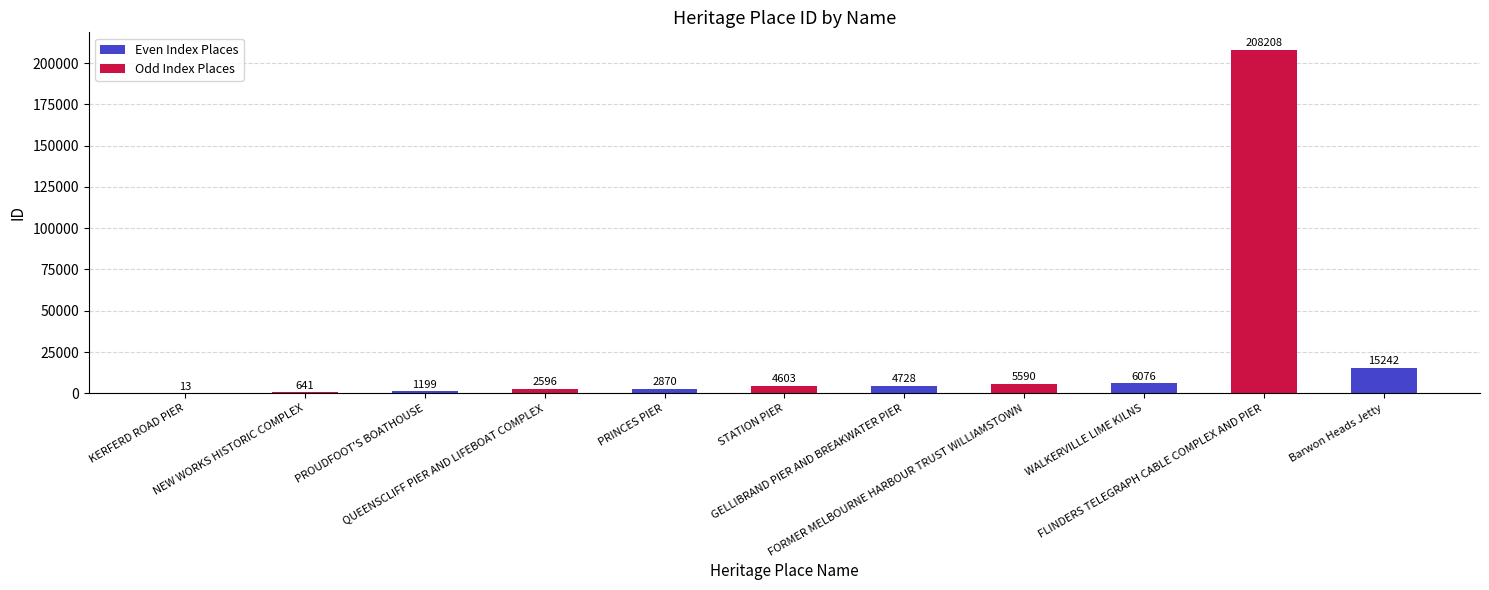

Reading left to right, extract all data points from this chart.

KERFERD ROAD PIER=13	NEW WORKS HISTORIC COMPLEX=641	PROUDFOOT'S BOATHOUSE=1199	QUEENSCLIFF PIER AND LIFEBOAT COMPLEX=2596	PRINCES PIER=2870	STATION PIER=4603	GELLIBRAND PIER AND BREAKWATER PIER=4728	FORMER MELBOURNE HARBOUR TRUST WILLIAMSTOWN=5590	WALKERVILLE LIME KILNS=6076	FLINDERS TELEGRAPH CABLE COMPLEX AND PIER=208208	Barwon Heads Jetty=15242